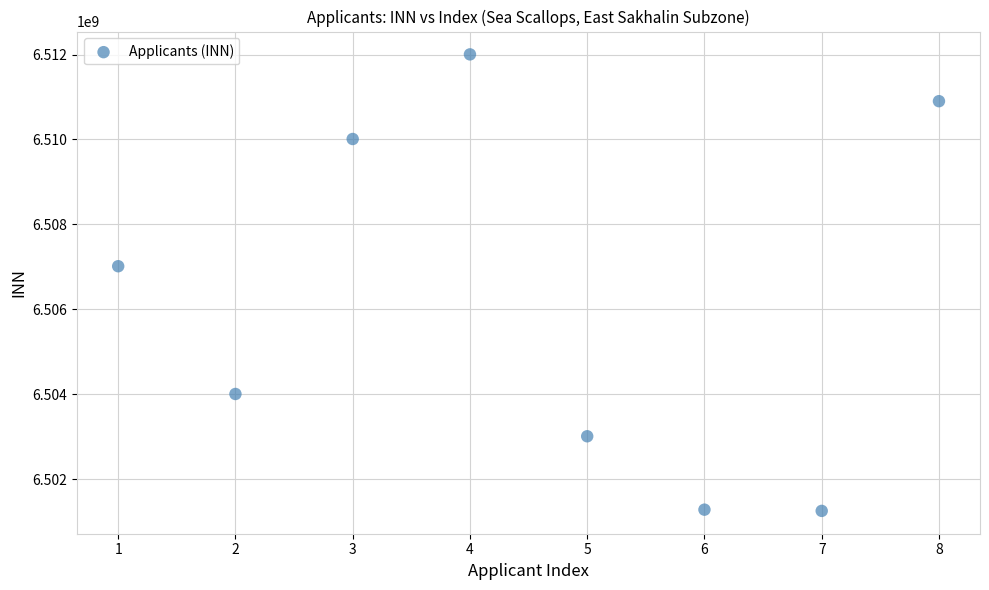

What is the average Y value?

6506185303